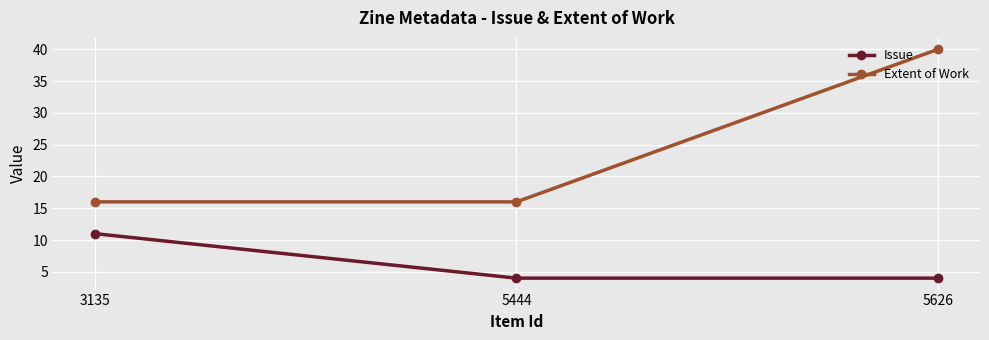

What is the sum of the Issue values at 5626 and 5444?

8